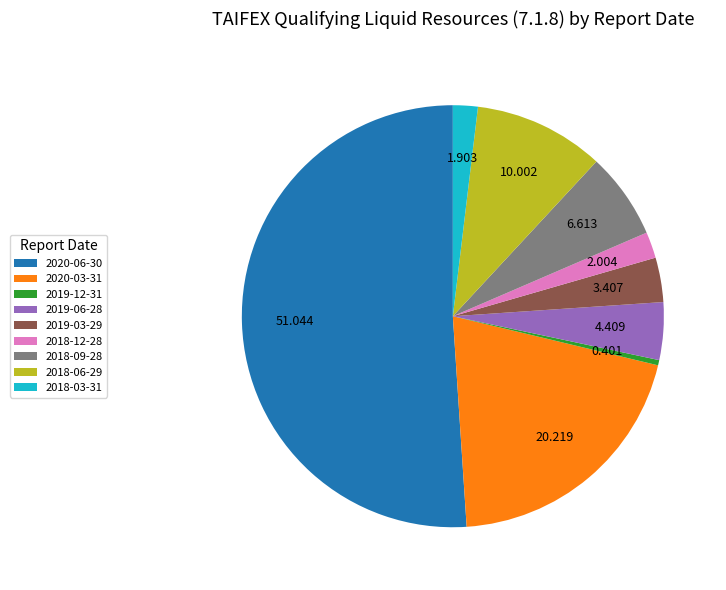

Does 2018-09-28 account for over 50% of the chart?

No